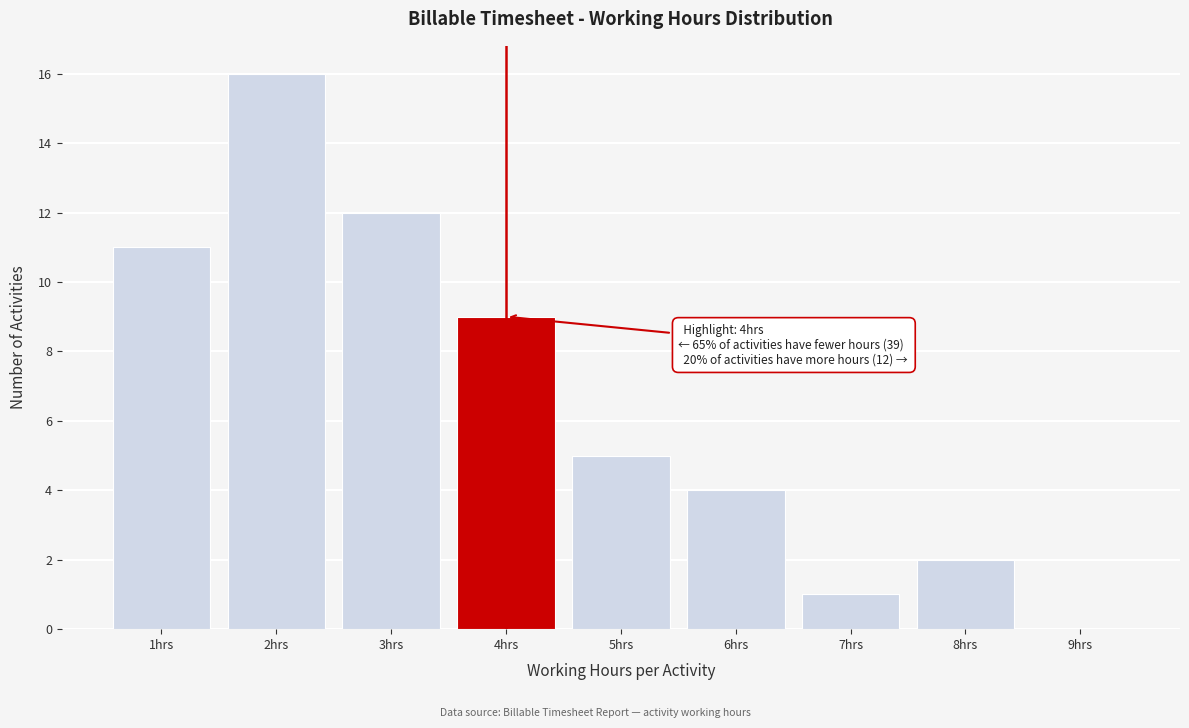

Over which range of the x-axis is the bar tallest?

1.5 to 2.5